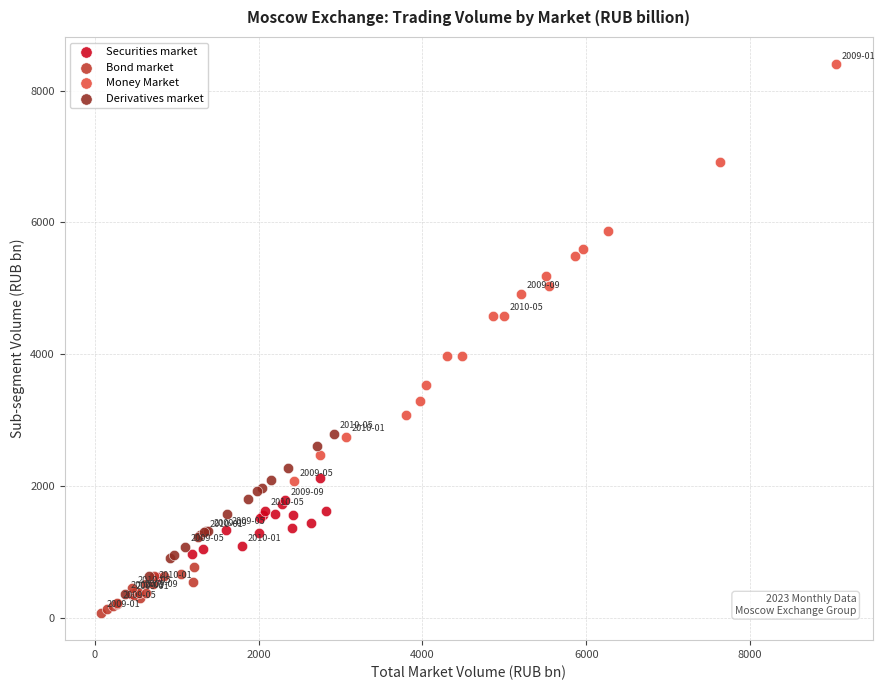

Which series has the largest Y range (max minus min)?

Money Market